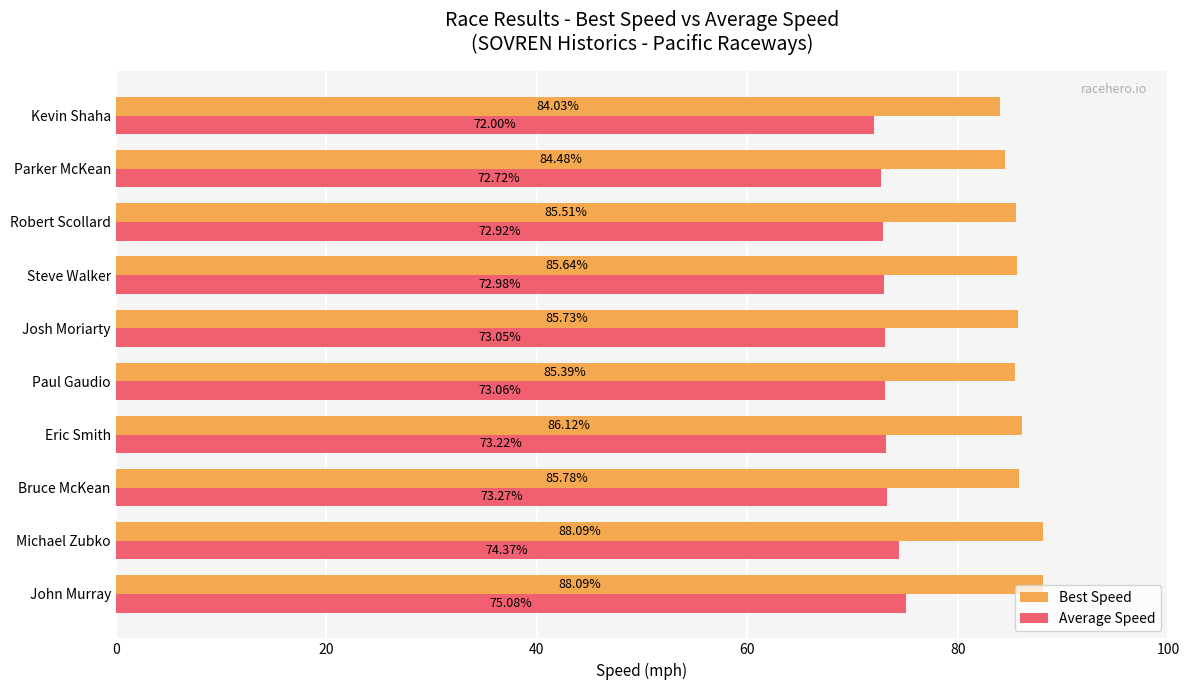

At which label does Best Speed reach its minimum?

Kevin Shaha